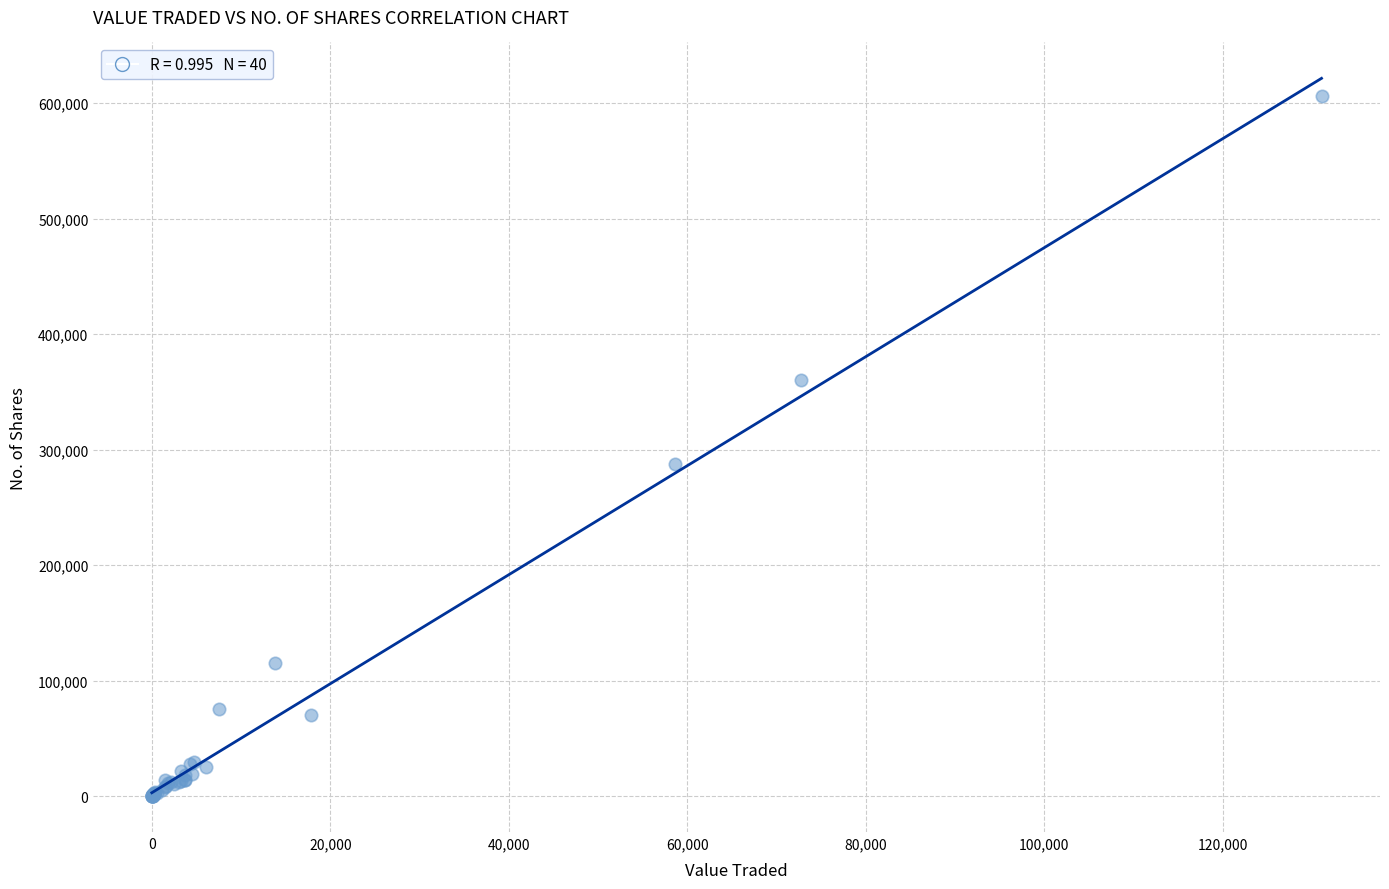

What Y value in the scatter plot is closest to 303279?

287514